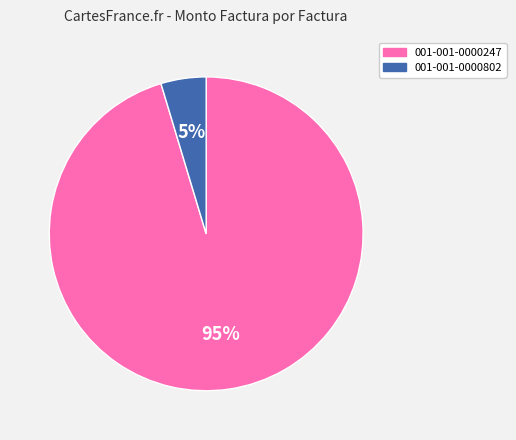

Rank the categories by value from highest to lowest.

001-001-0000247, 001-001-0000802